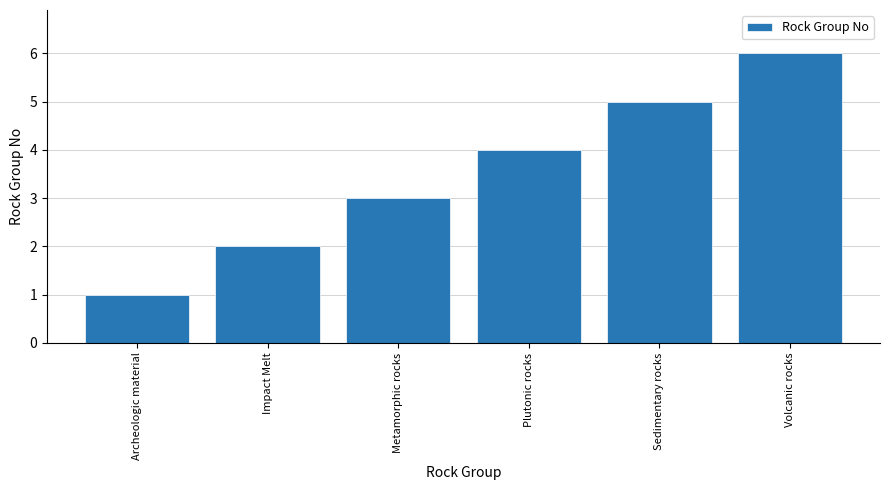

Between Plutonic rocks and Sedimentary rocks, which is larger?

Sedimentary rocks